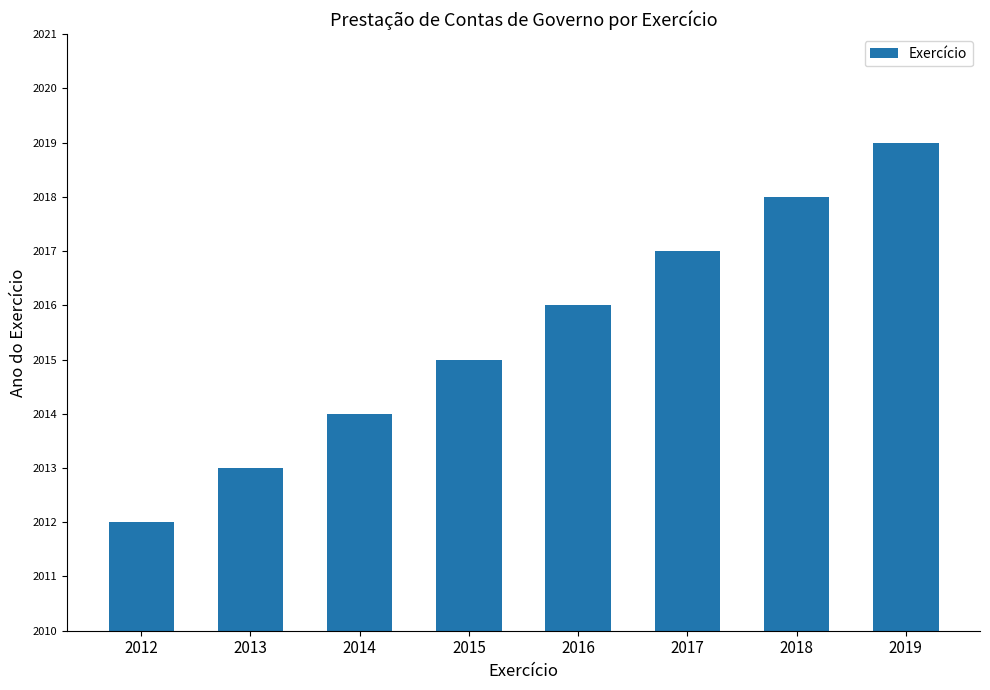

The value at 2015 is 2015. True or false?

True